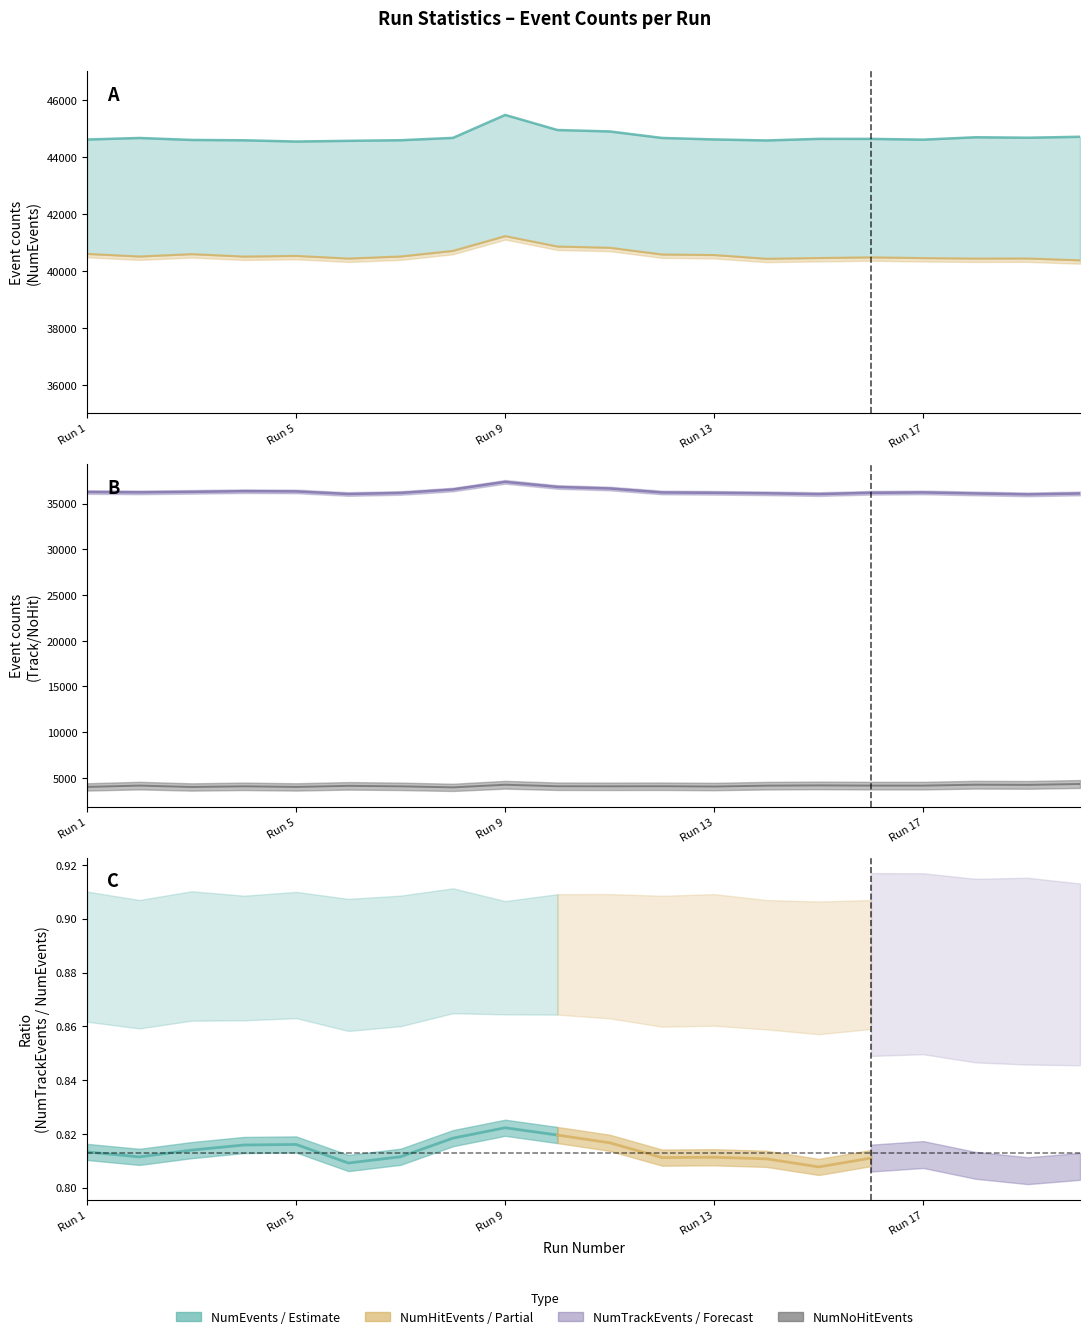

Which series has the largest total across all categories?

NumEvents